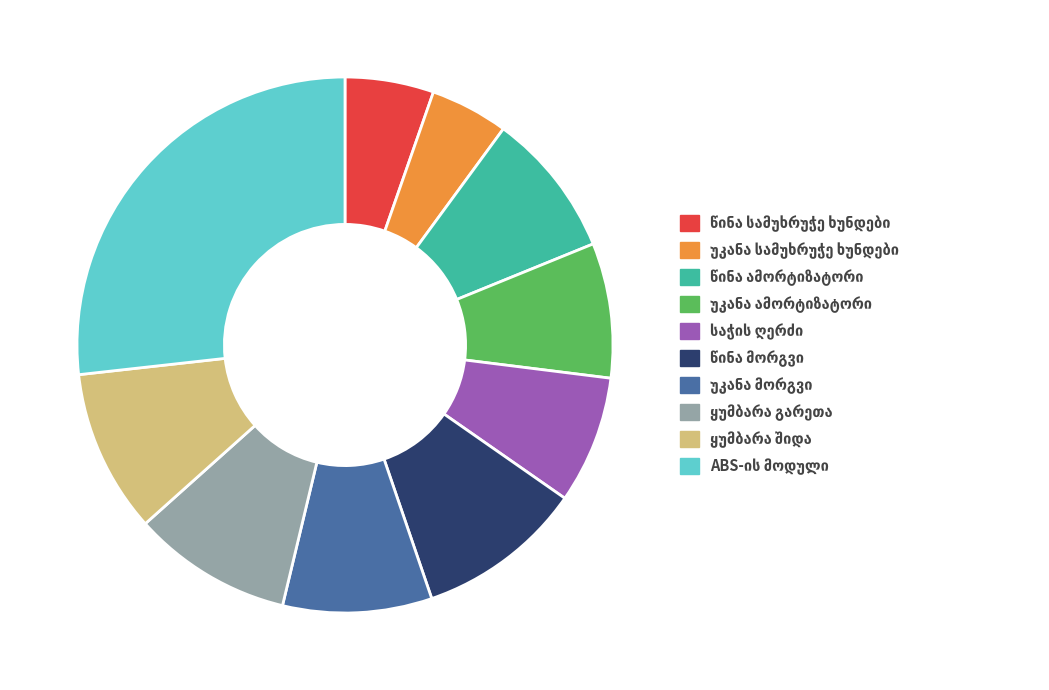

Is there any slice that represents more than half of the pie?

No